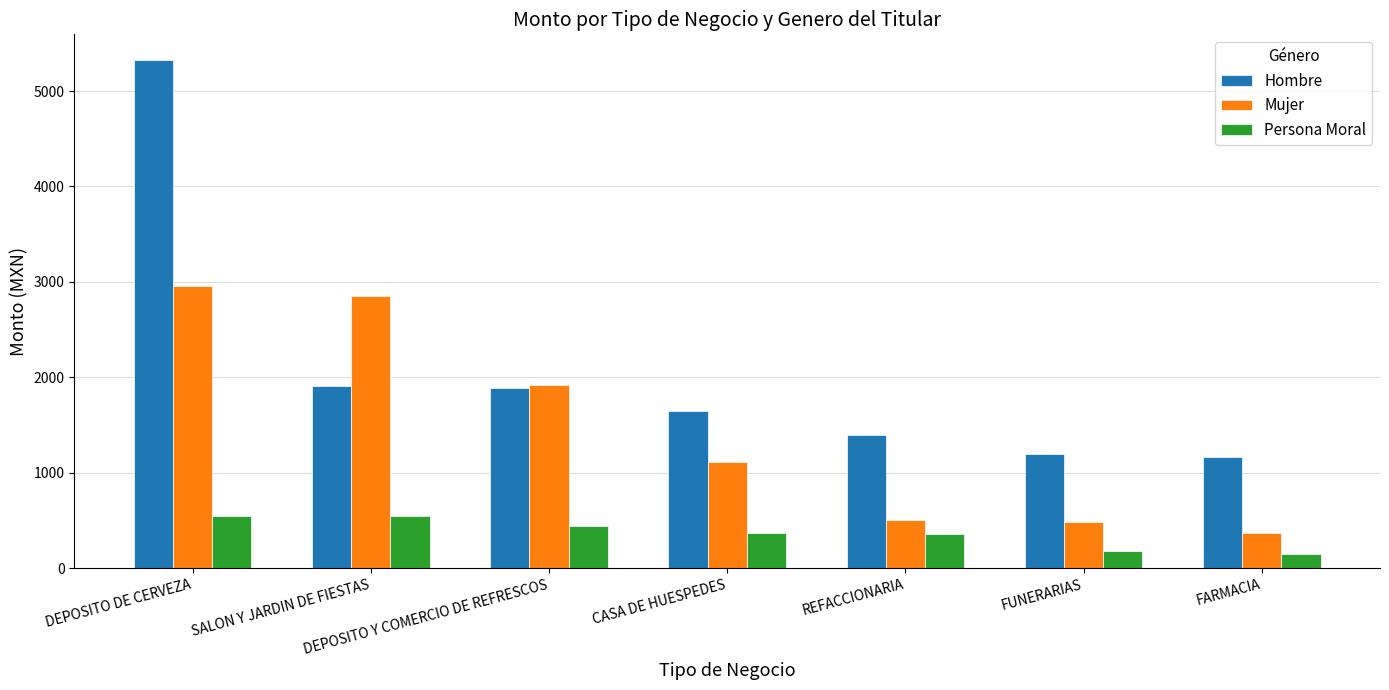

Count the number of data series in this chart.

3